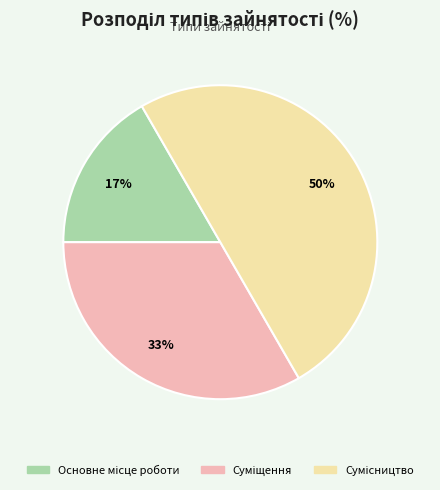

To the nearest percent, what is the average slice percentage?

33%